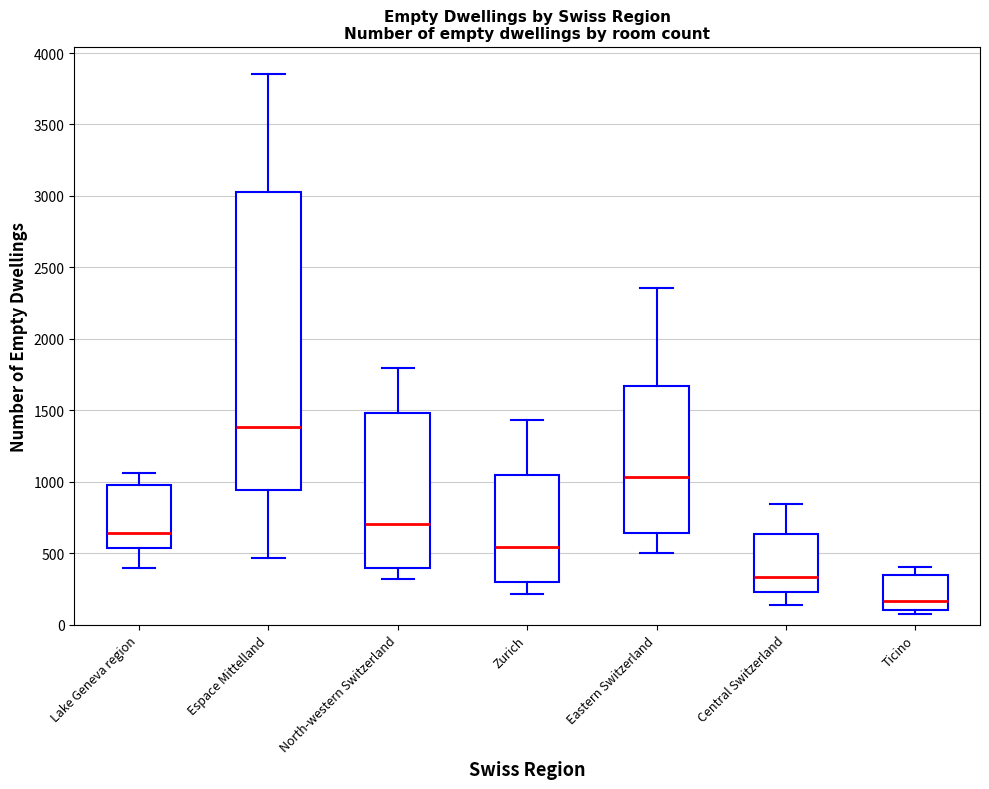

Where does the lower whisker of the box for Zurich end on the y-axis? The values are not printed on the chart, so give them approximately, as read against the axis.

200